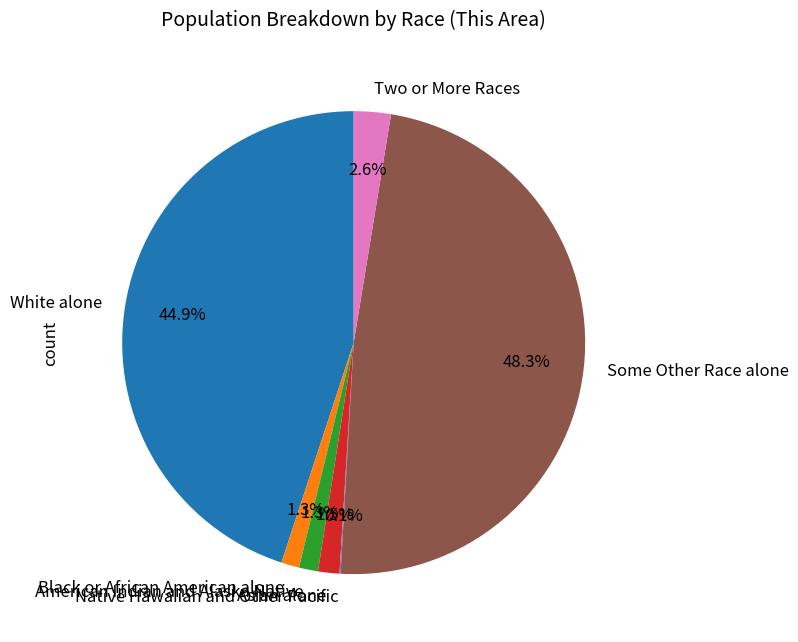

What percentage is the American Indian and Alaska Native slice, to the nearest percent?

1%